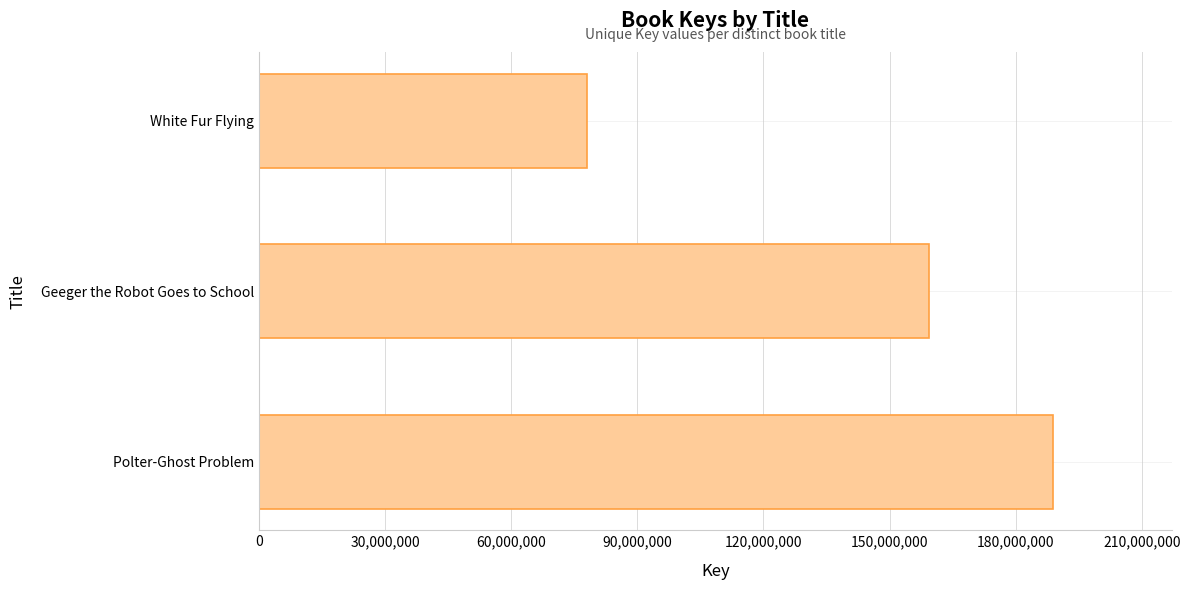

What is the approximate value at Polter-Ghost Problem?

188753558